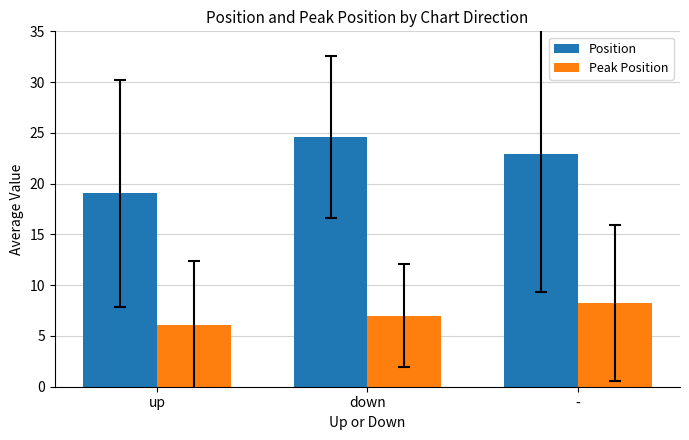

What is the label of the 3rd bar from the right?

up